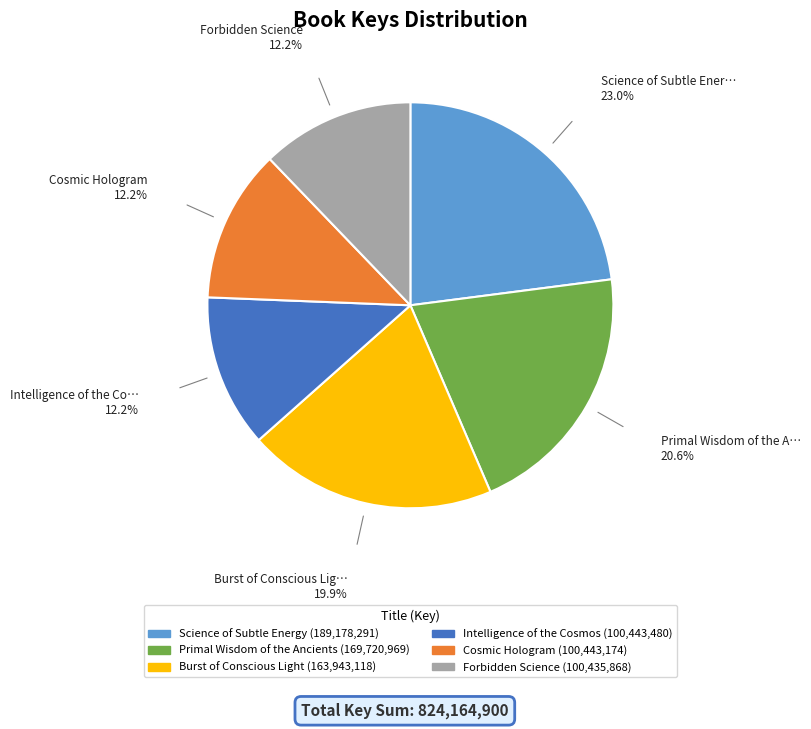

Which has a higher value, Intelligence of the Cosmos or Science of Subtle Energy?

Science of Subtle Energy